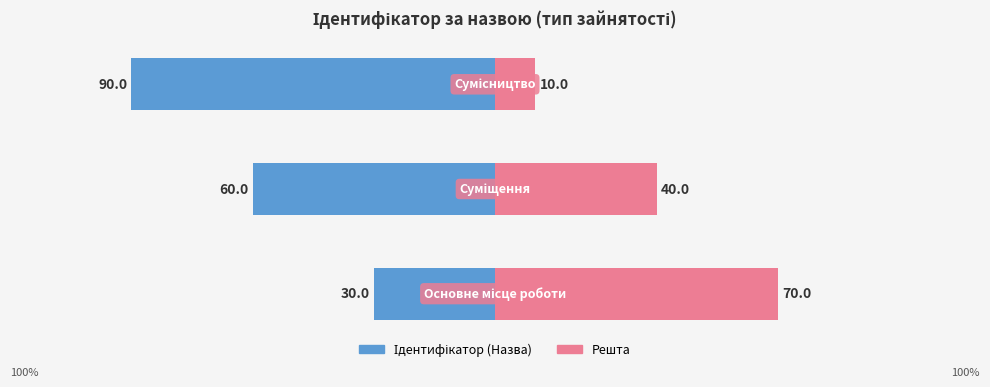

What is the value of the Решта bar at the 2nd from the left?

40